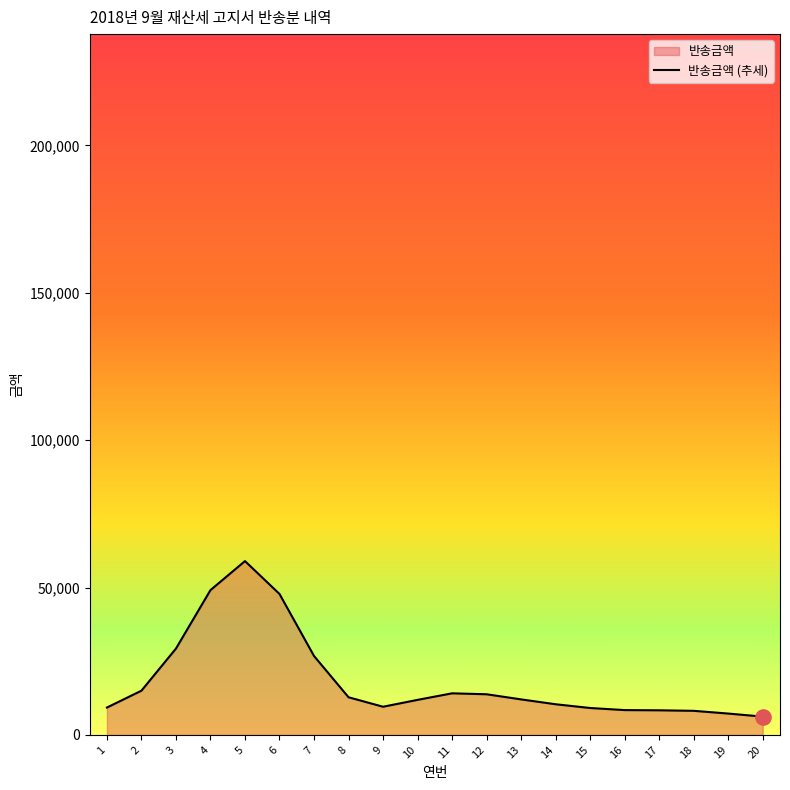

What is the change in value from 10 to 18?

-3717.5